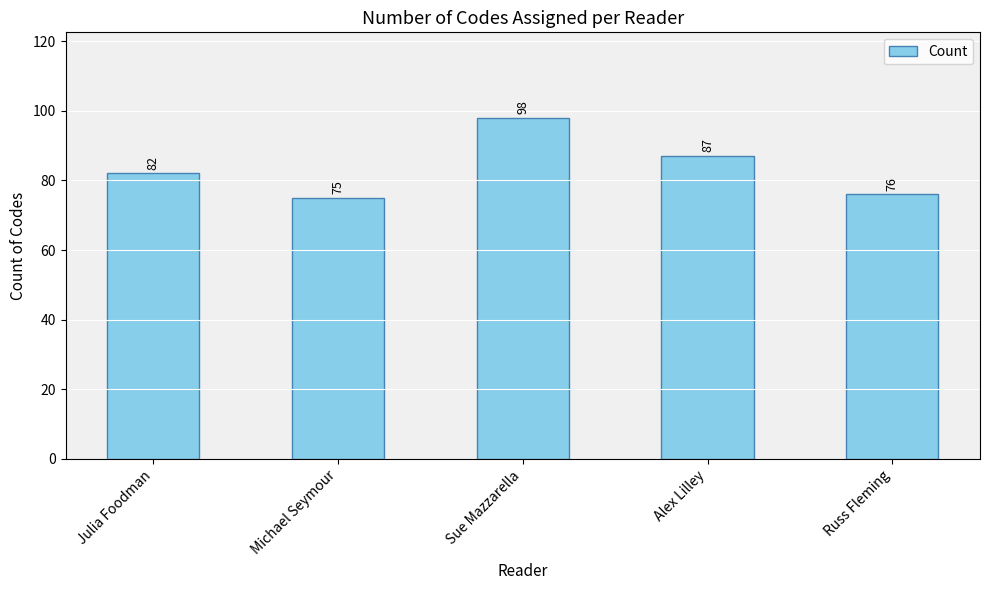

What is the ratio of the value at Sue Mazzarella to the value at Julia Foodman?

1.2